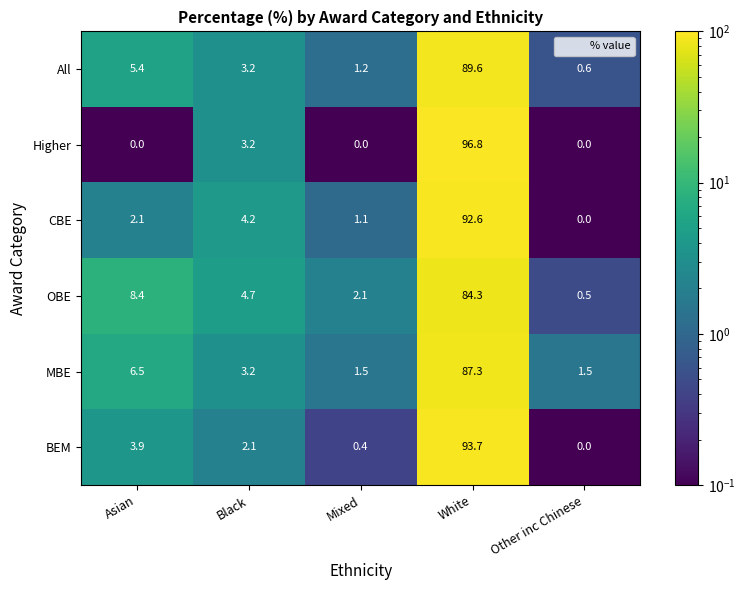

Reading left to right, extract all data points from this chart.

All: 5.4	3.2	1.2	89.6	0.6
Higher: 0.0	3.2	0.0	96.8	0.0
CBE: 2.1	4.2	1.1	92.6	0.0
OBE: 8.4	4.7	2.1	84.3	0.5
MBE: 6.5	3.2	1.5	87.3	1.5
BEM: 3.9	2.1	0.4	93.7	0.0